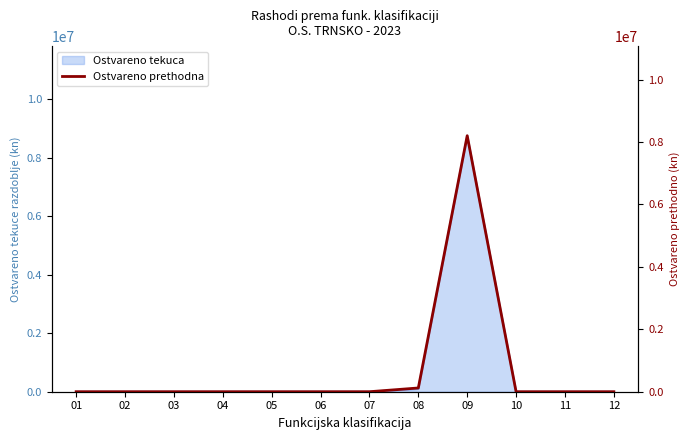

At which category does the chart reach its peak across all series?

09